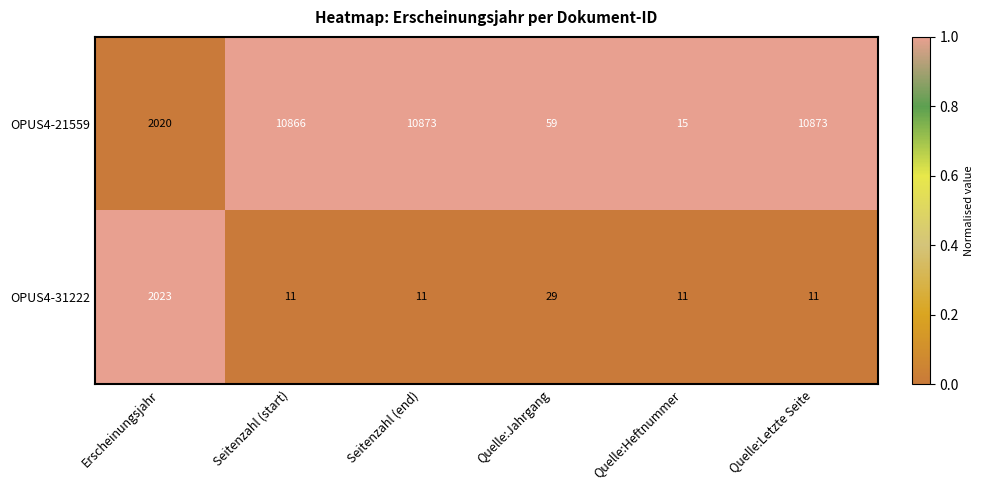

The value of OPUS4-21559 at Quelle:Letzte Seite is 7282. True or false?

False